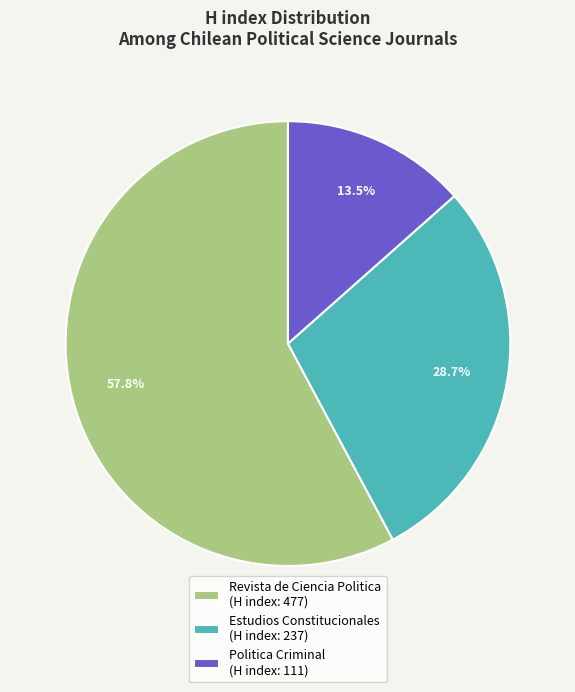

How many slices are in this pie chart?

3